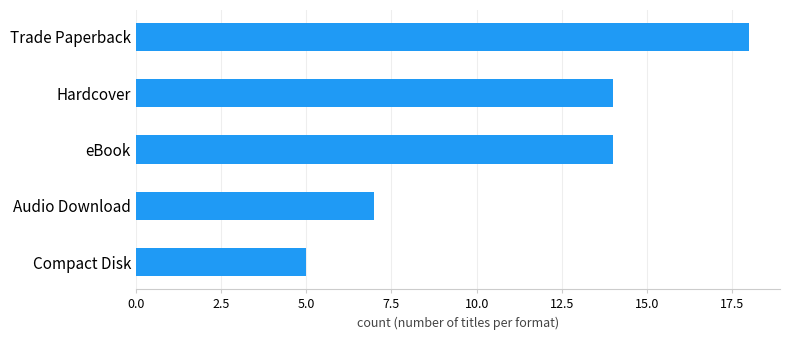

Is it true that the value at Compact Disk is 2?

False